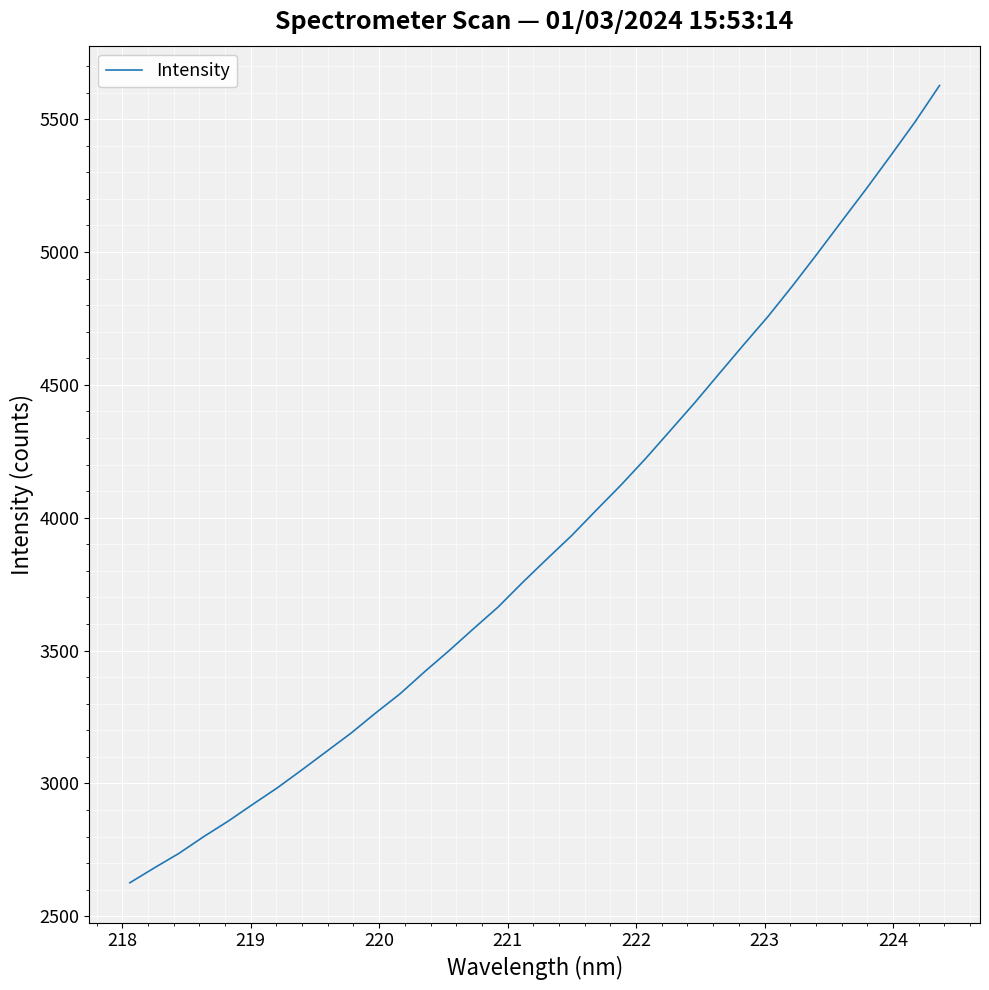

What is the difference between the maximum and minimum values?

3000.0